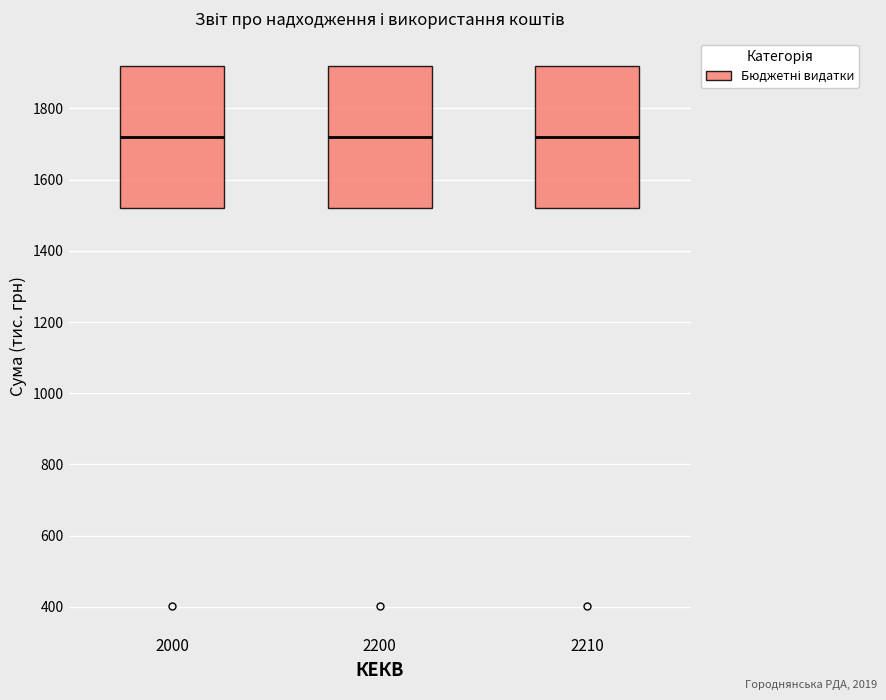

Where is the lower edge of the box at x = 2000 on the y-axis? The values are not printed on the chart, so give them approximately, as read against the axis.

1520